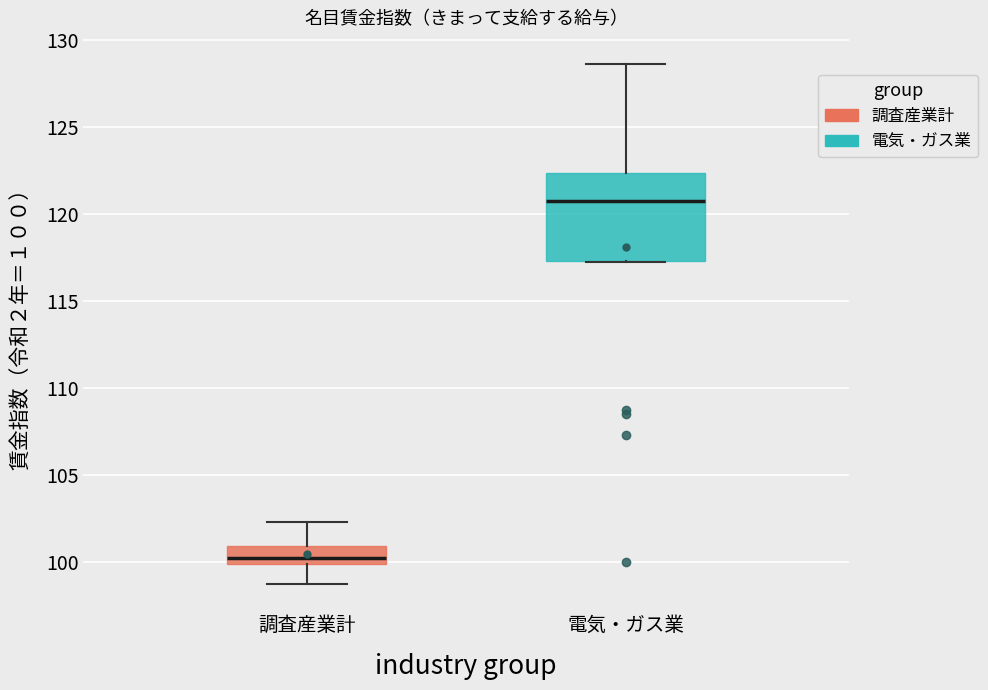

Where does the upper whisker of the box for 電気・ガス業 end on the y-axis? The values are not printed on the chart, so give them approximately, as read against the axis.

128.5